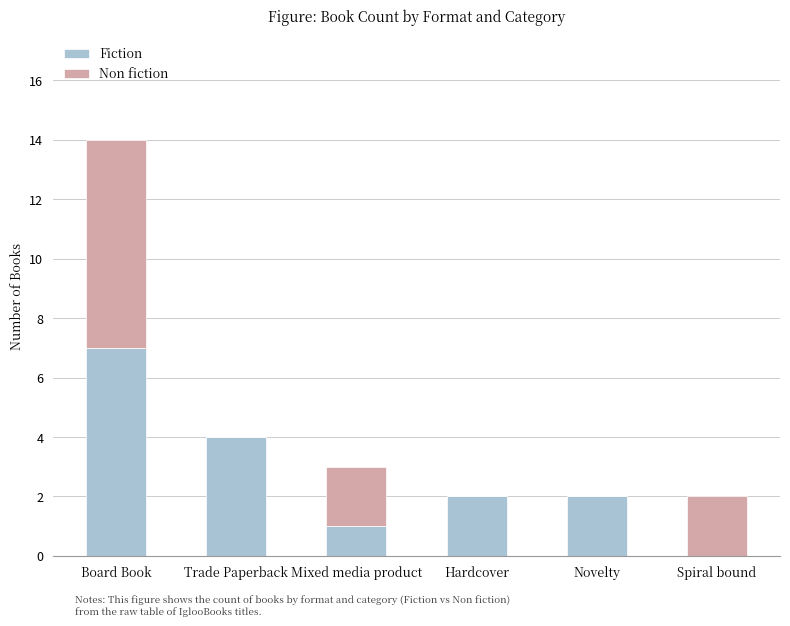

Where does the Fiction series first go above 2?

Board Book